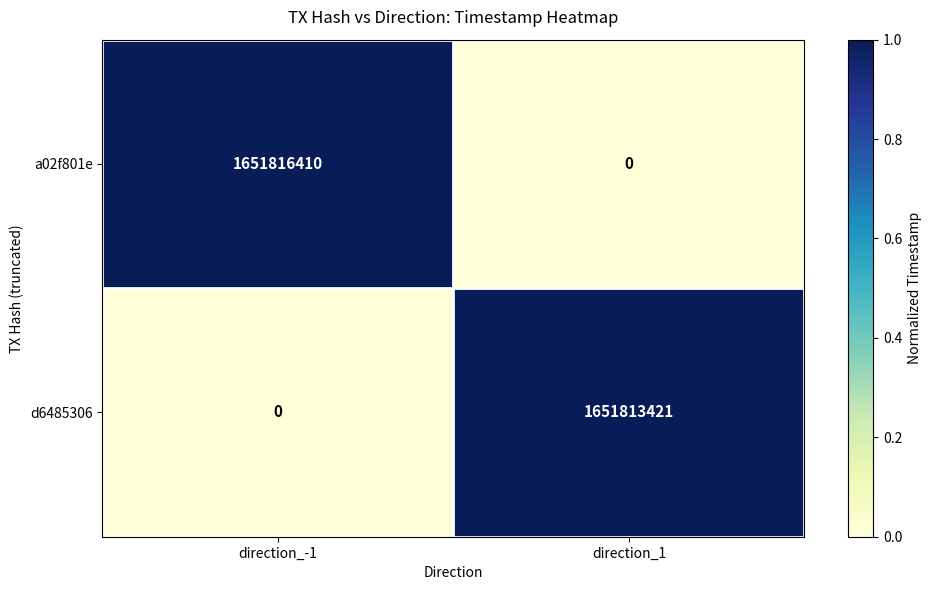

Rank the series by their average value, from highest to lowest.

a02f801e, d6485306